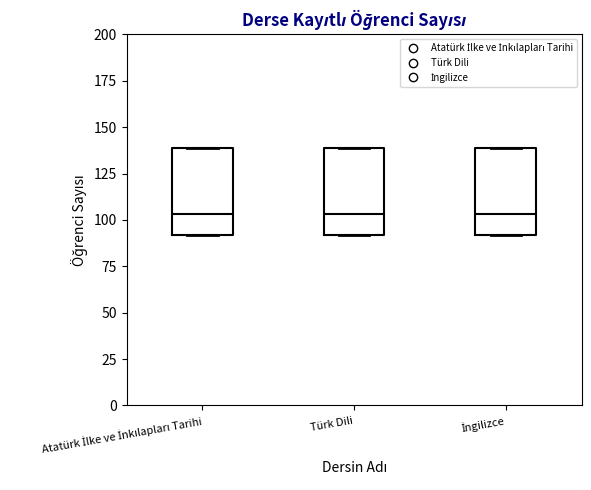

Where does the median line of the box for İngilizce sit on the y-axis? The values are not printed on the chart, so give them approximately, as read against the axis.

105